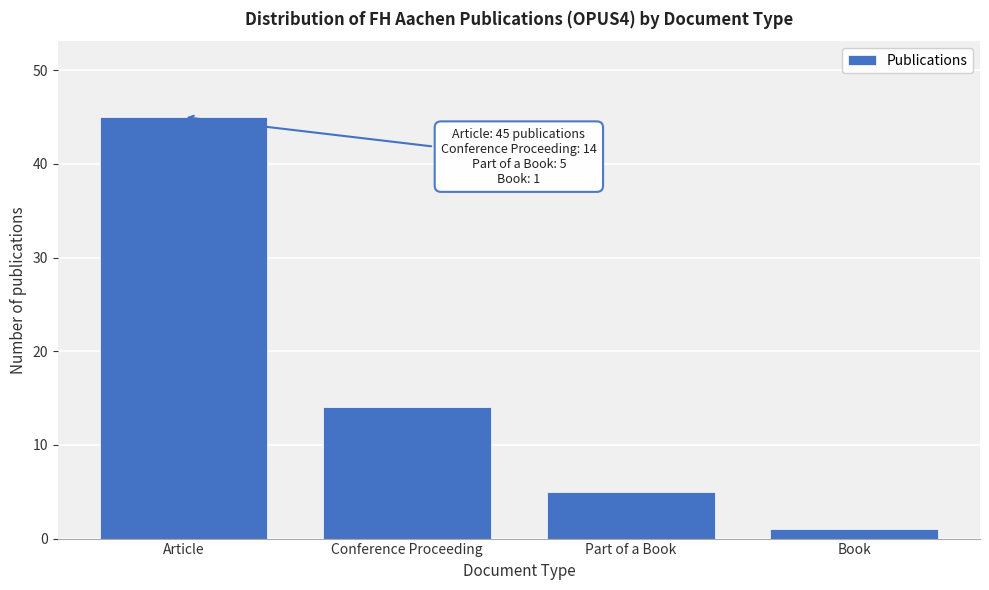

Reading left to right, what are all the values shown in this chart?

Article=45	Conference Proceeding=14	Part of a Book=5	Book=1